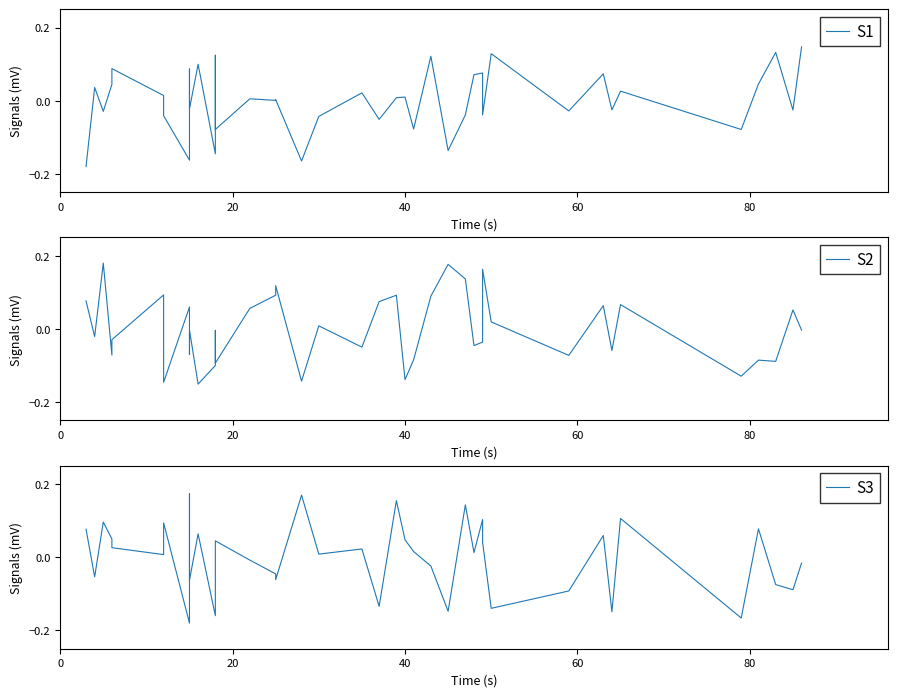

What is the difference between the second highest and minimum values in the S3 series?

0.3